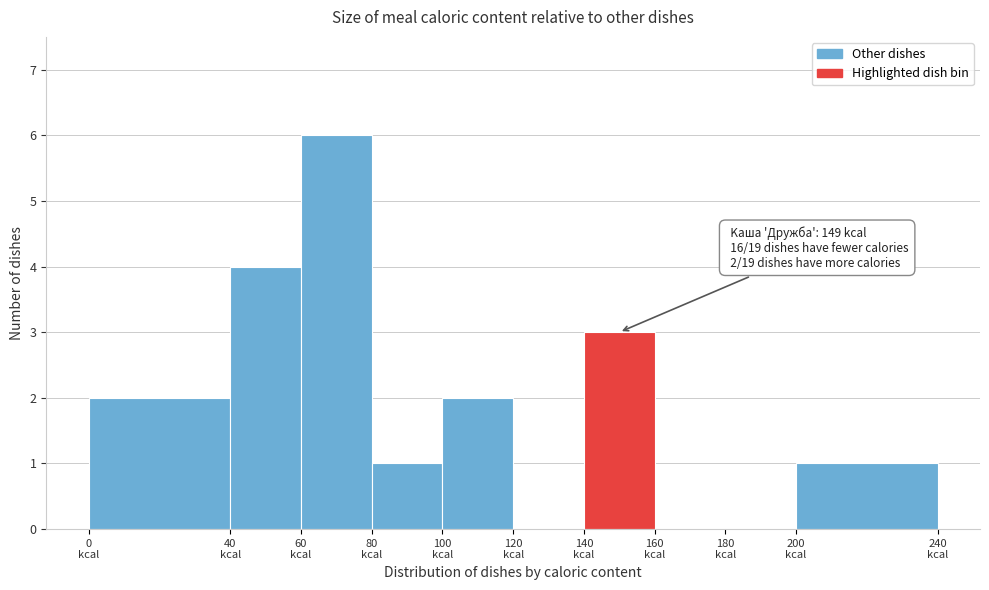

Over which range of the x-axis is the bar tallest?

60 to 80